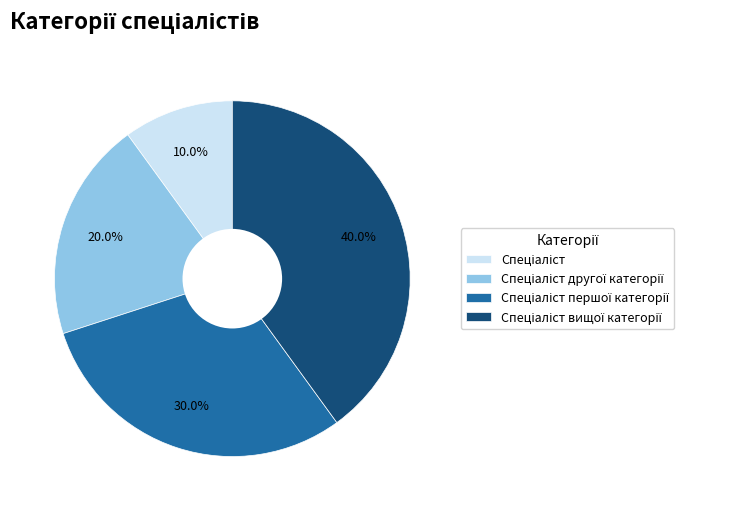

Does any single category account for the majority?

No